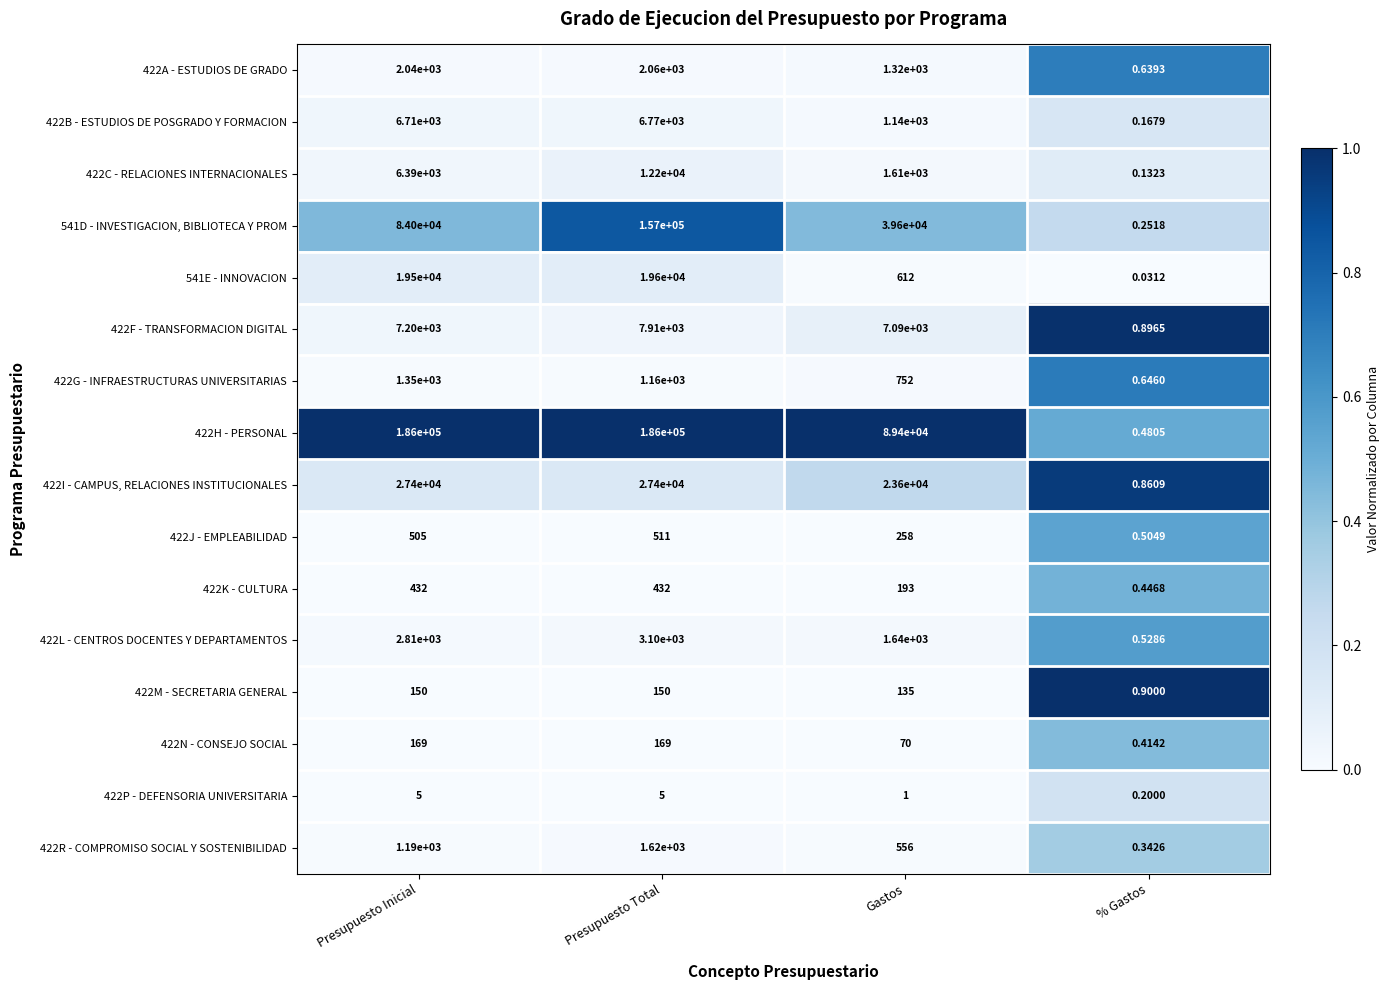

At which label does 422A - ESTUDIOS DE GRADO reach its peak?

Presupuesto Total